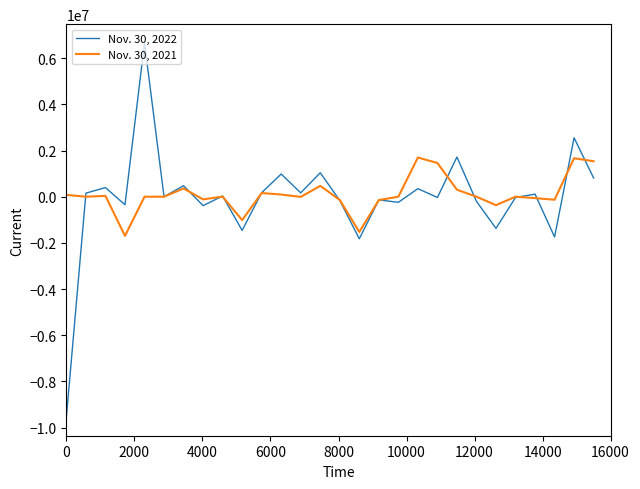

What is the smallest value displayed?

-9537492